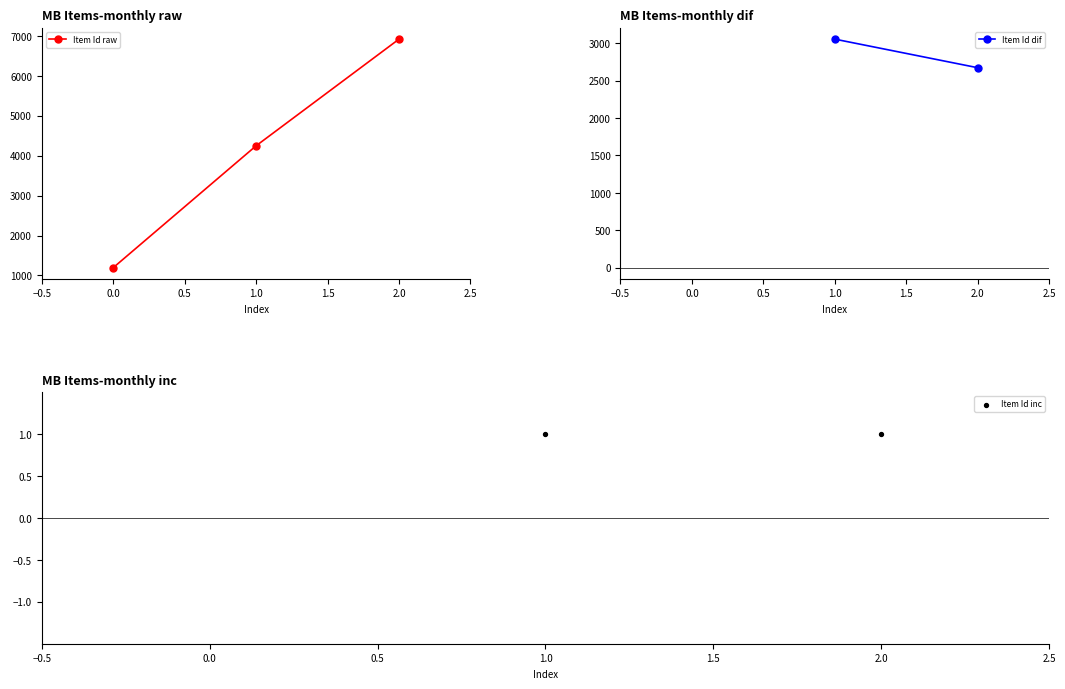

The value of Item Id raw at 1.0 is 1187. True or false?

False